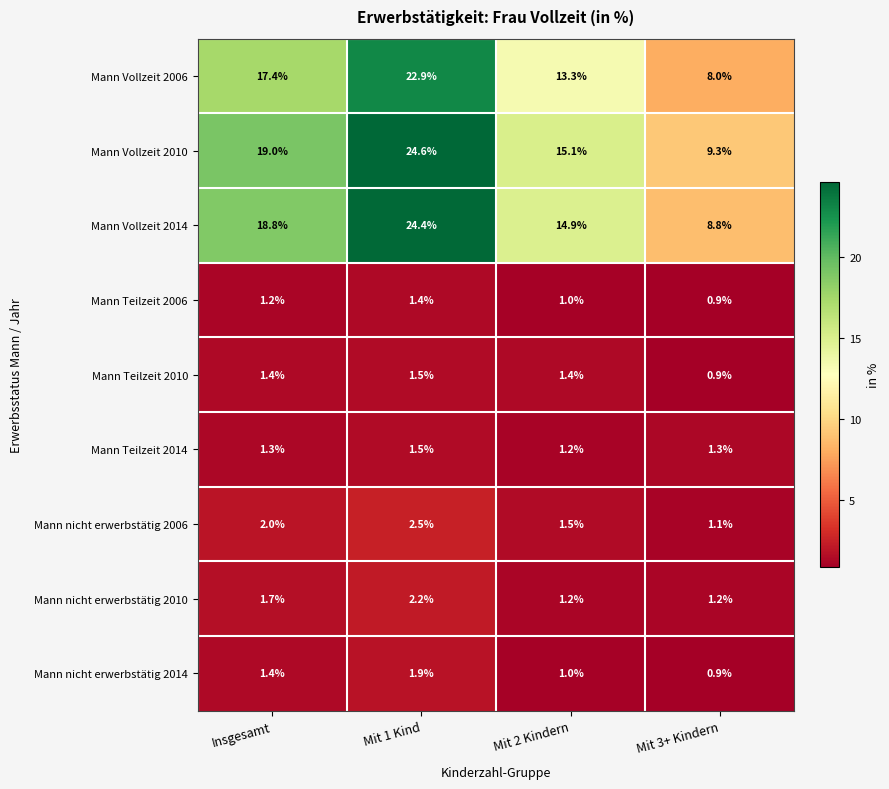

Which series has the largest total across all categories?

Mann Vollzeit 2010